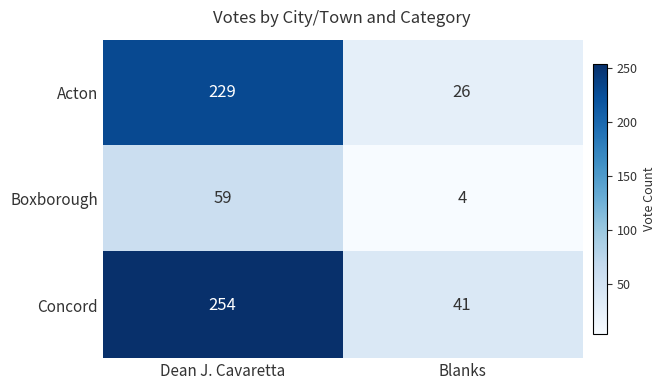

List the series in order of their overall mean, highest first.

Concord, Acton, Boxborough